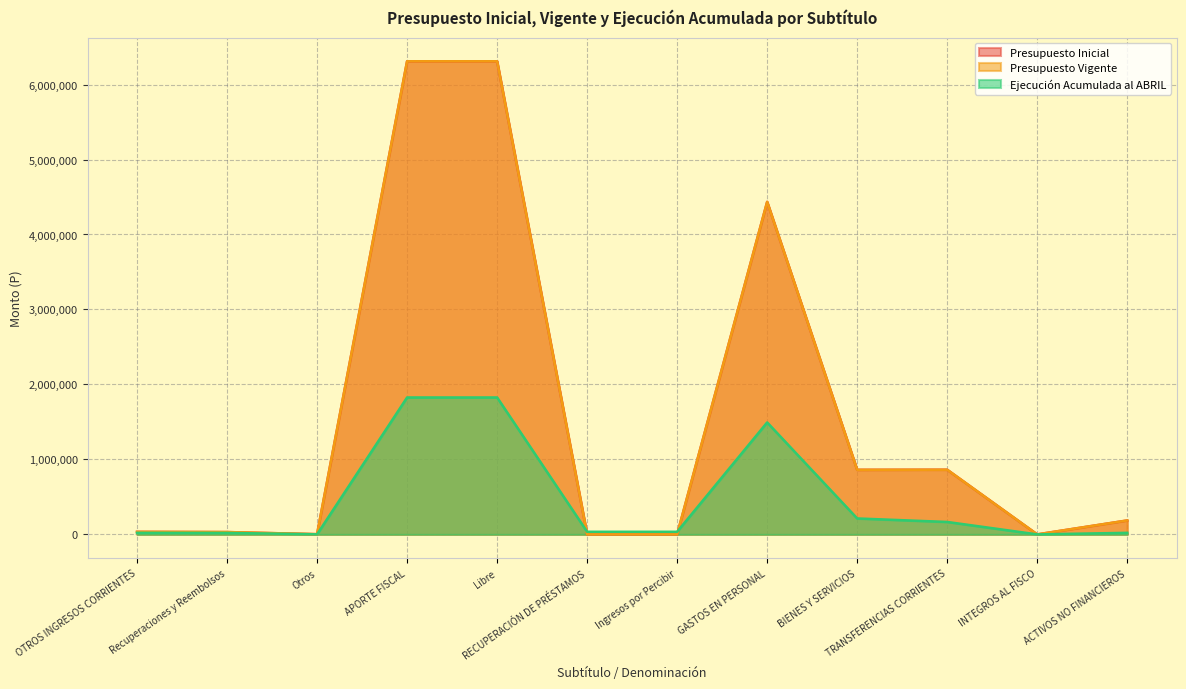

True or false: Ejecución Acumulada al ABRIL has more than 0 interior local peaks.

True